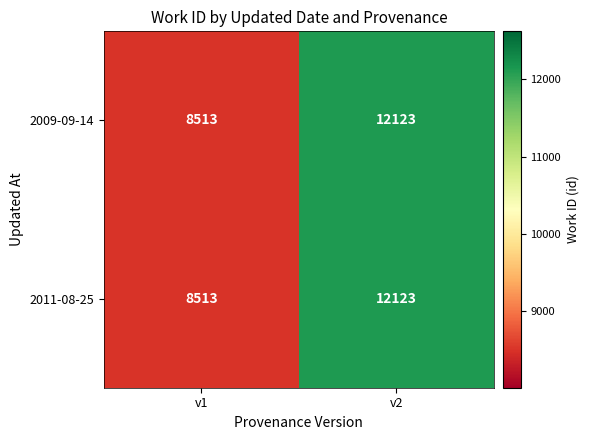

List the labels in order of 2011-08-25 value, largest first.

v2, v1